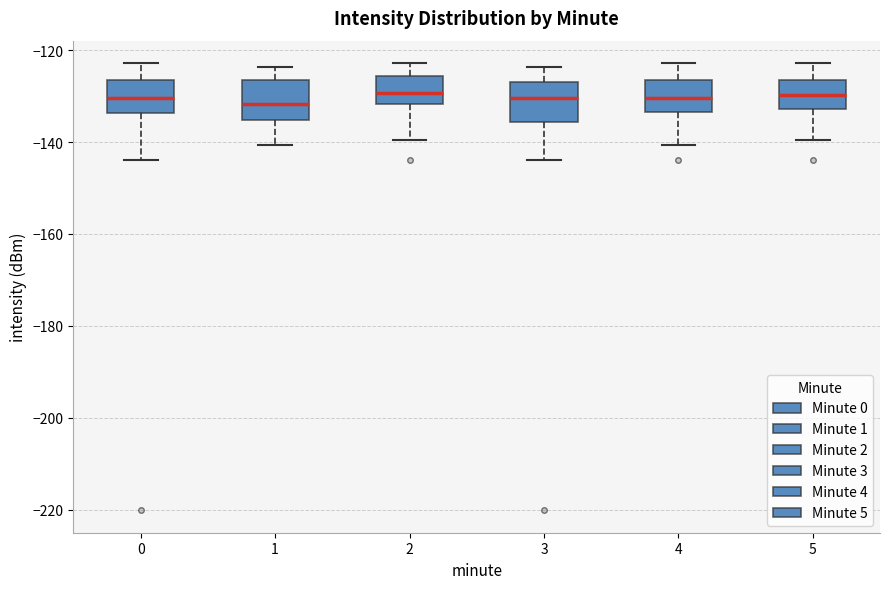

Where is the lower edge of the box at x = 2 on the y-axis? The values are not printed on the chart, so give them approximately, as read against the axis.

-132